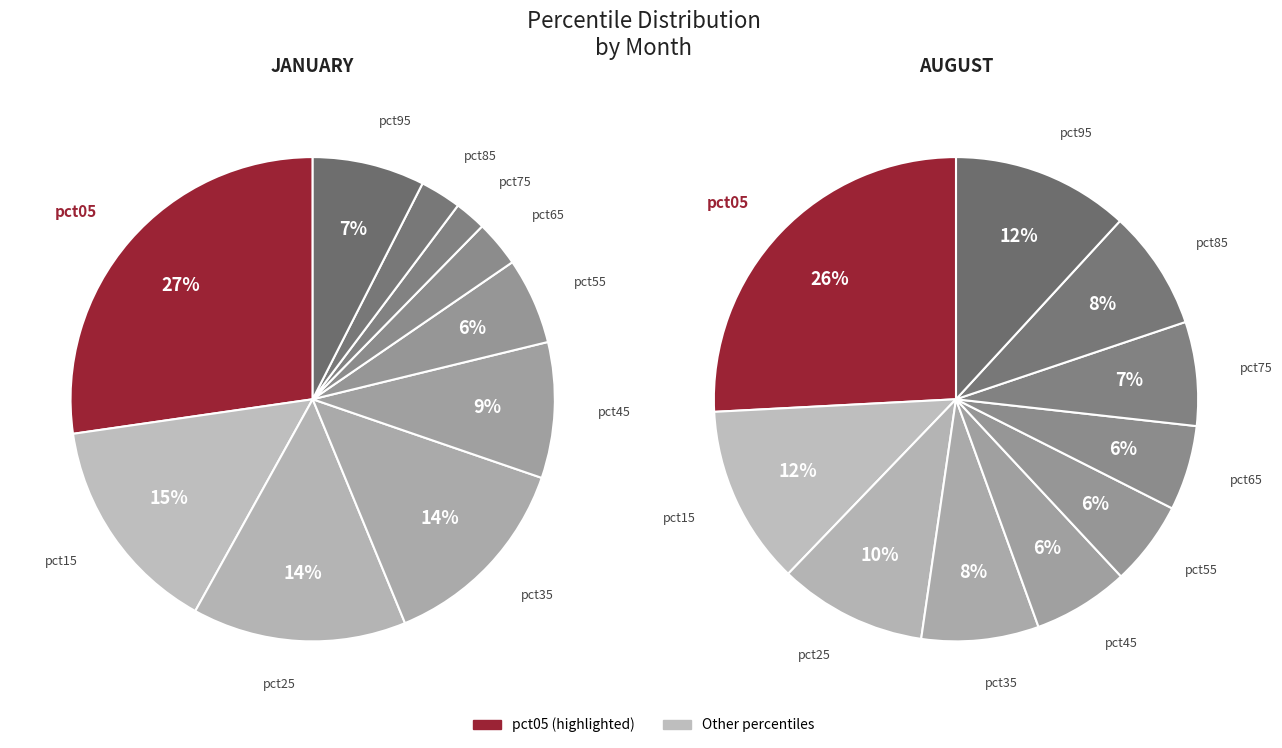

Which slice is the largest?

pct05